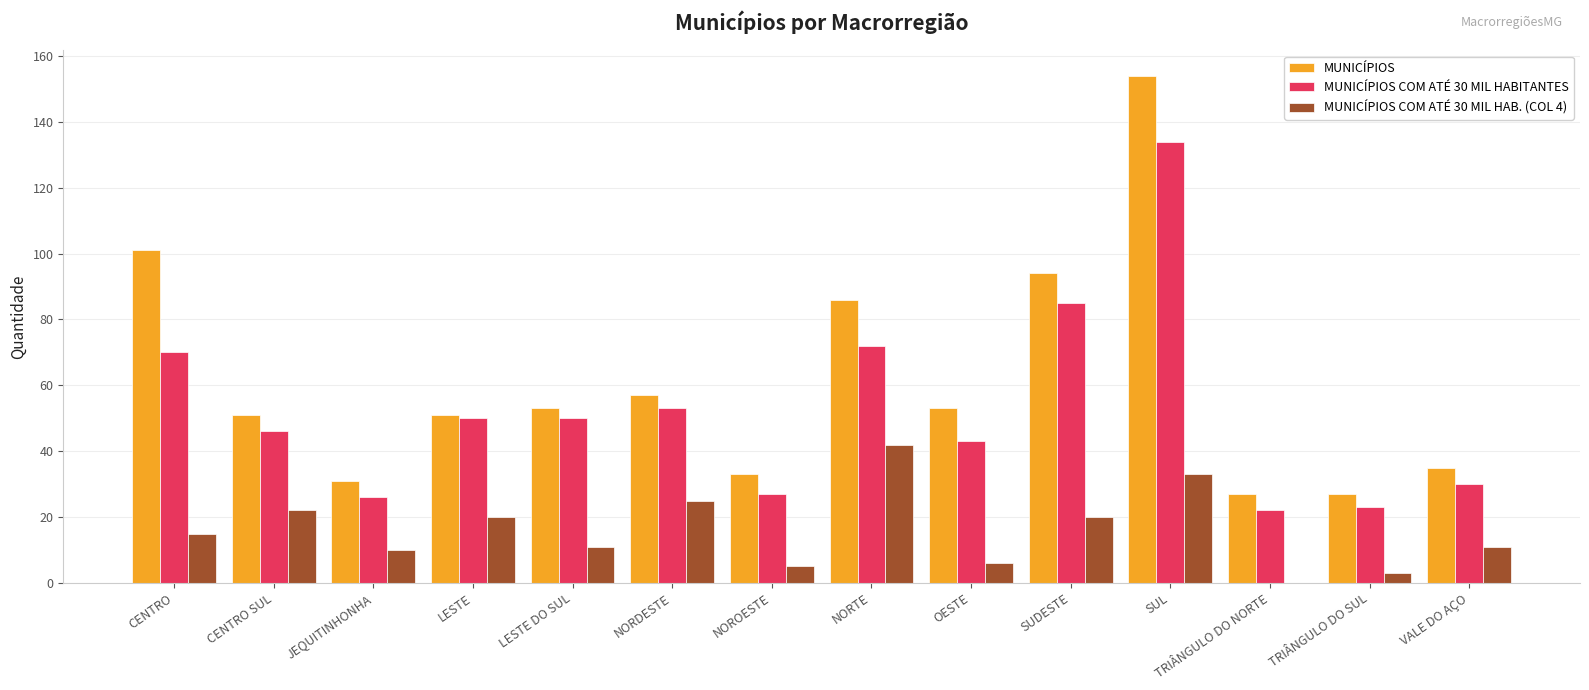

Which series has the largest total across all categories?

MUNICÍPIOS